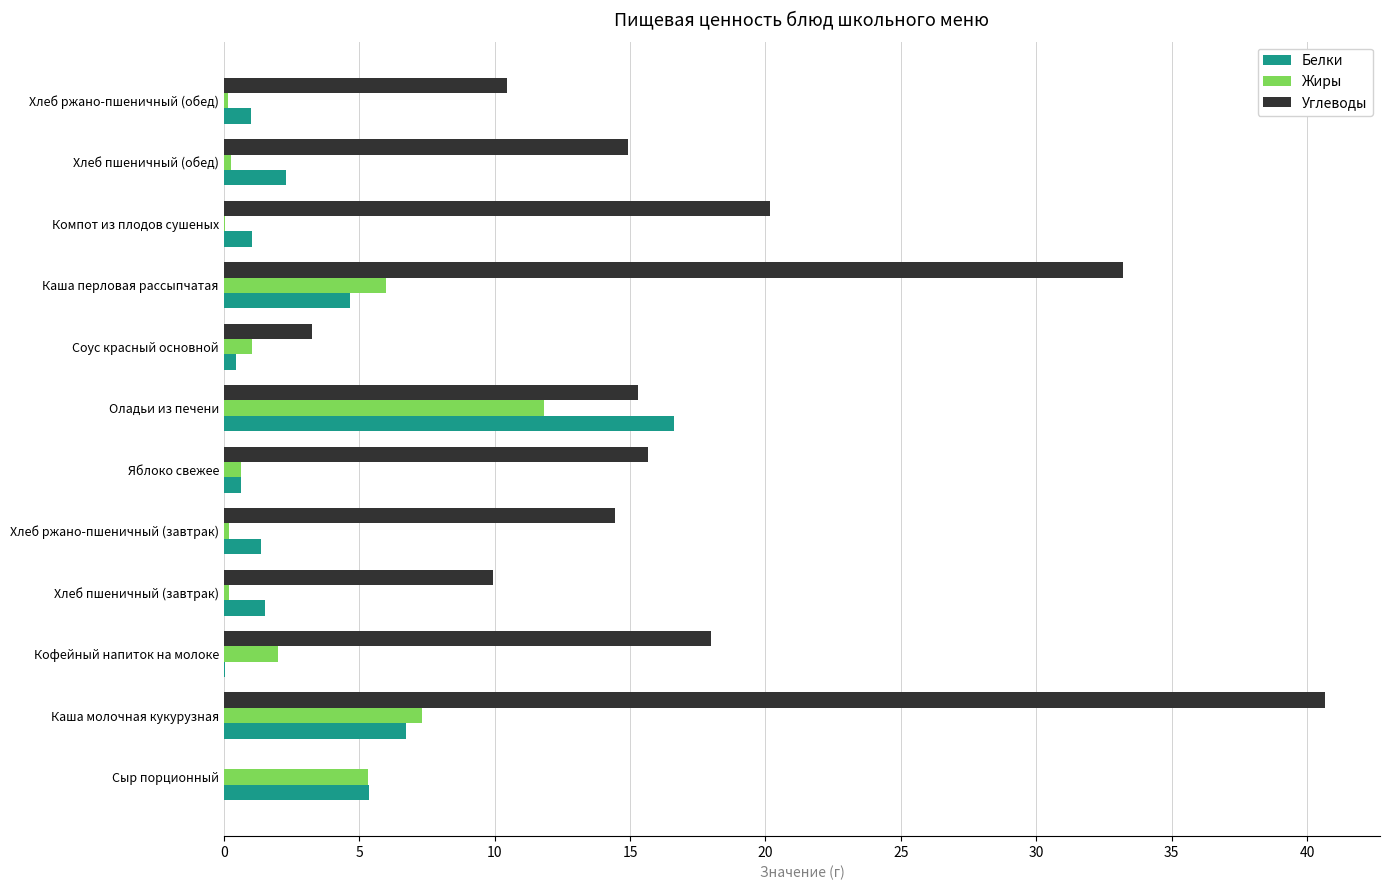

How many categories are shown in the chart?

12